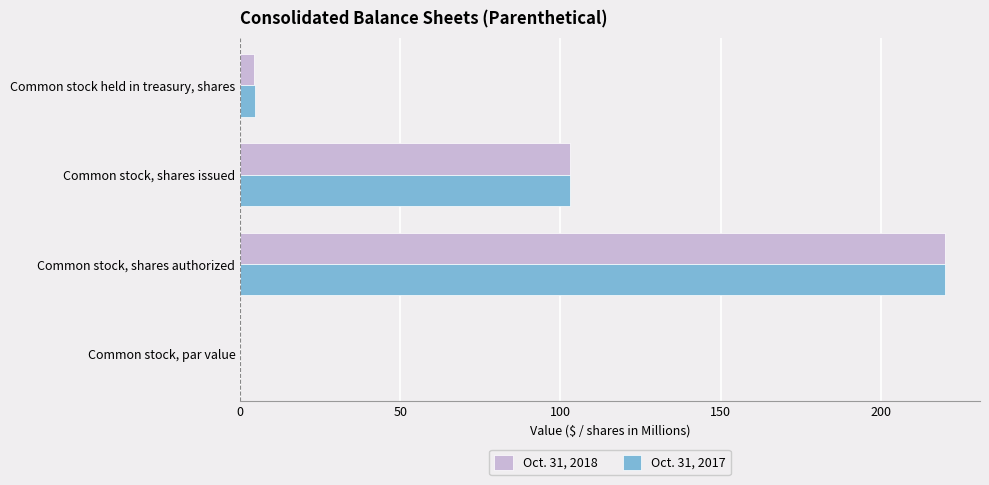

The Oct. 31, 2018 series shows 220.0 at Common stock, shares authorized. True or false?

True